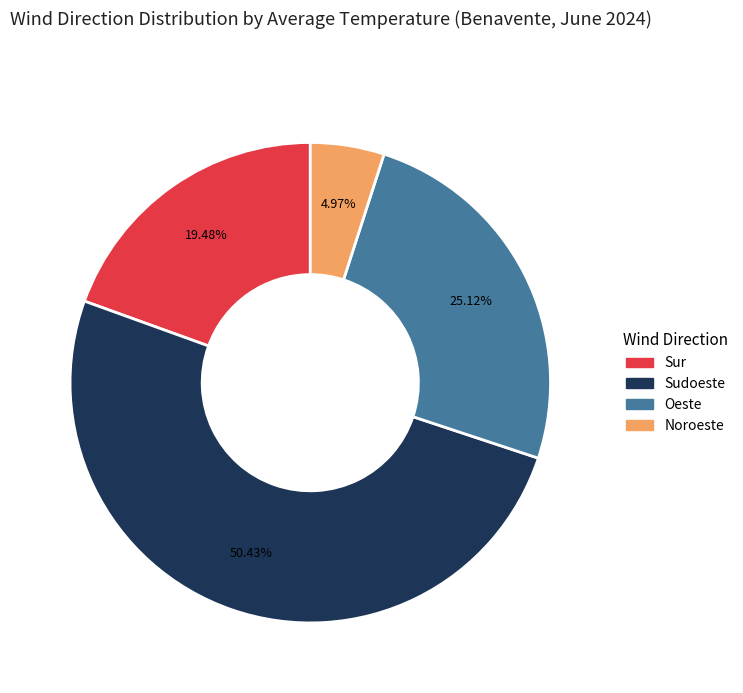

Does Oeste account for over 50% of the chart?

No